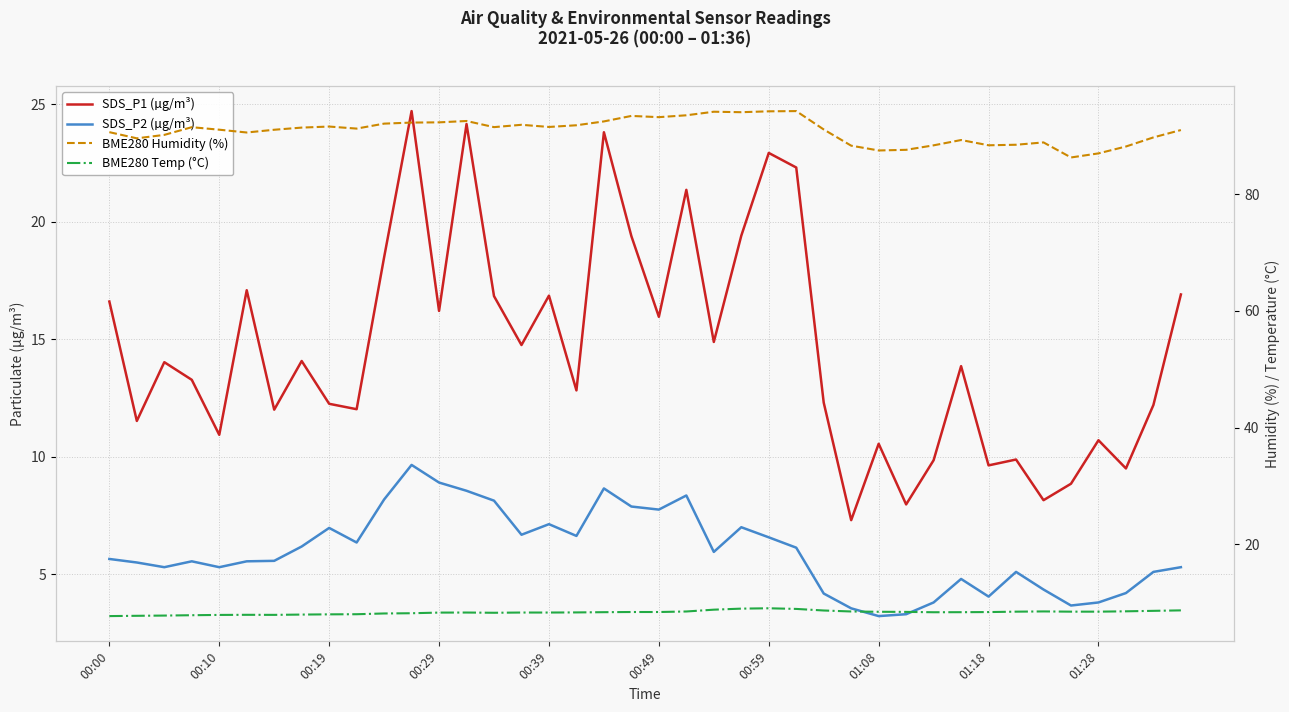

Is it true that BME280 Humidity (%) equals 151.7 at 00:39?

False